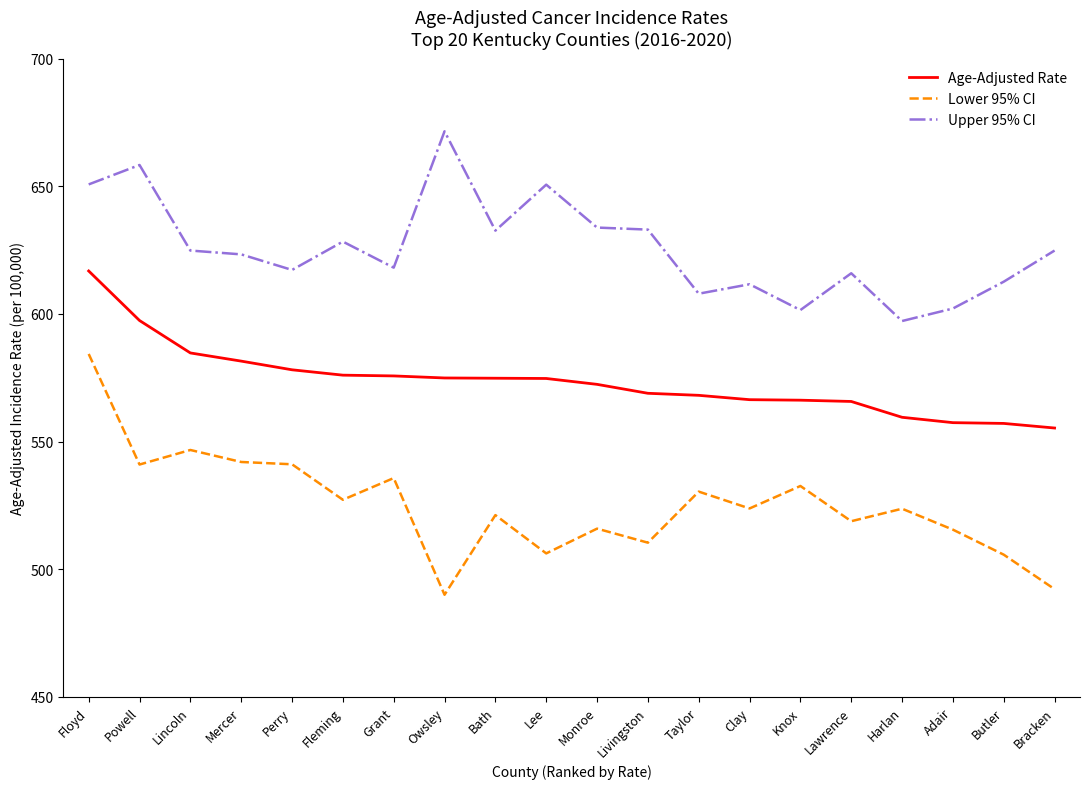

What is the average value of the Upper 95% CI series?

625.8